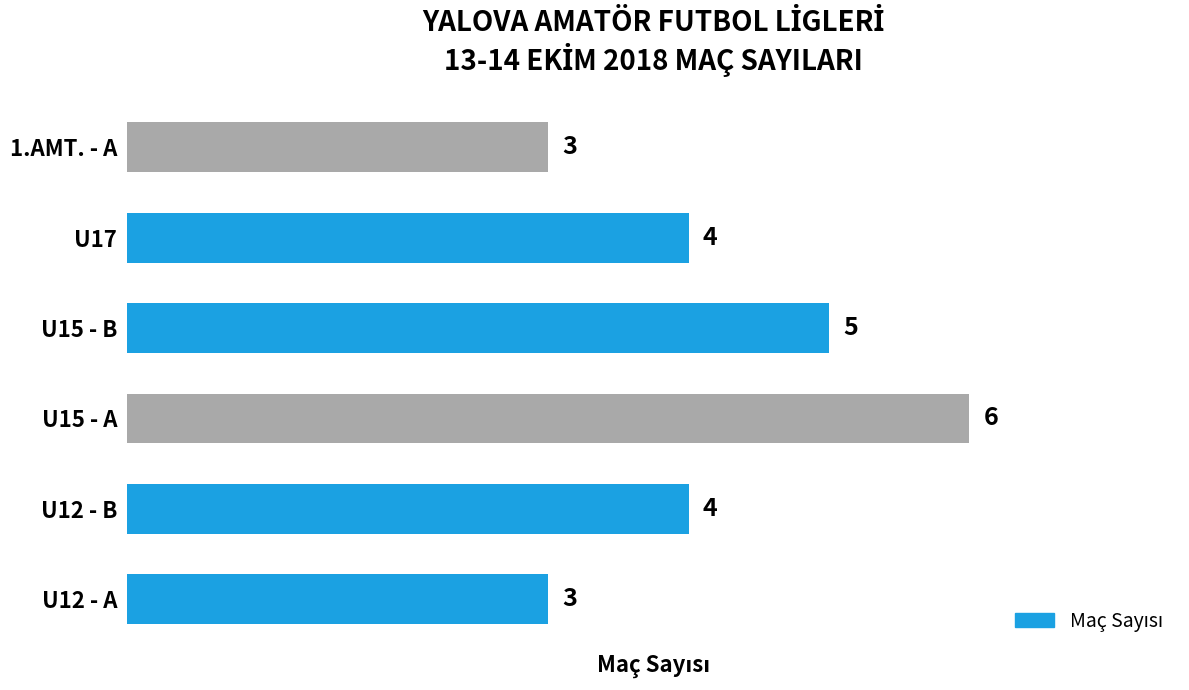

Does the chart contain stacked bars?

No